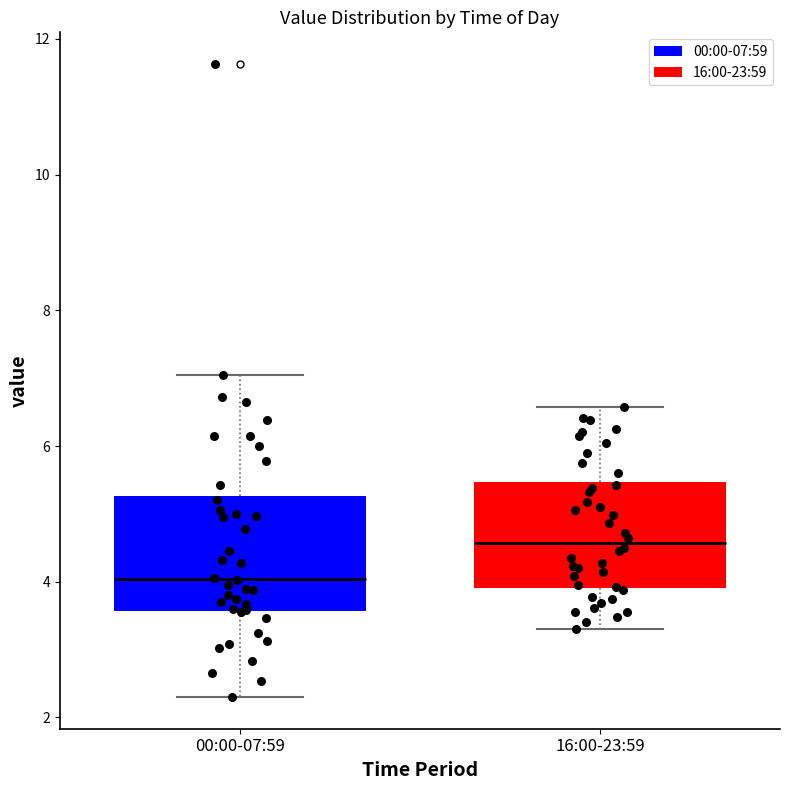

Reading left to right, transcribe this box plot: for each box, give where its median line is, the range the box spans, and where its two whiskers end, as read against the y-axis. The values are not printed on the chart, so give them approximately, as read against the axis.

00:00-07:59: median 4.0, box 3.6 to 5.2, whiskers 2.4 to 7.0
16:00-23:59: median 4.6, box 4.0 to 5.4, whiskers 3.4 to 6.6